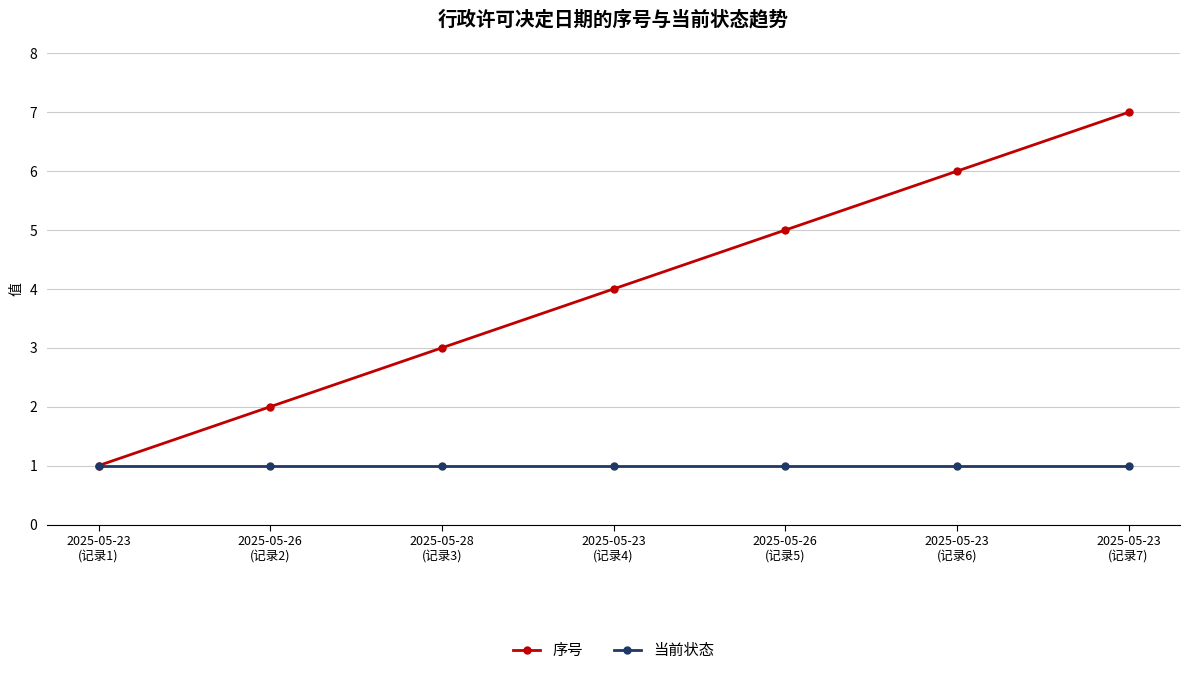

What are all the series names shown in the legend?

序号, 当前状态